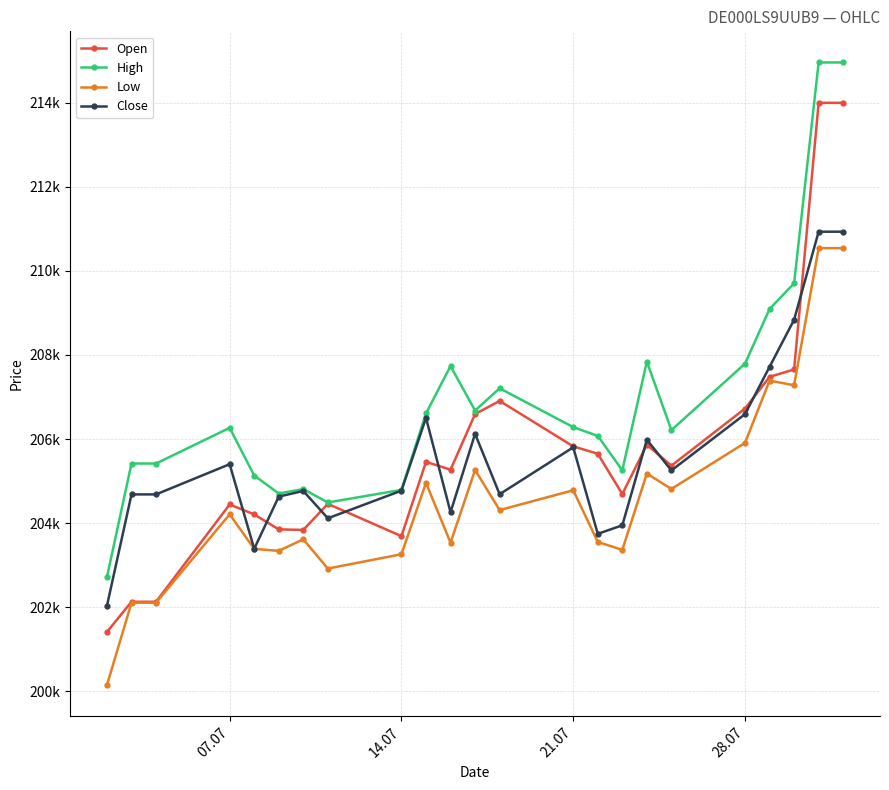

Which series has the largest range (max minus min)?

Open